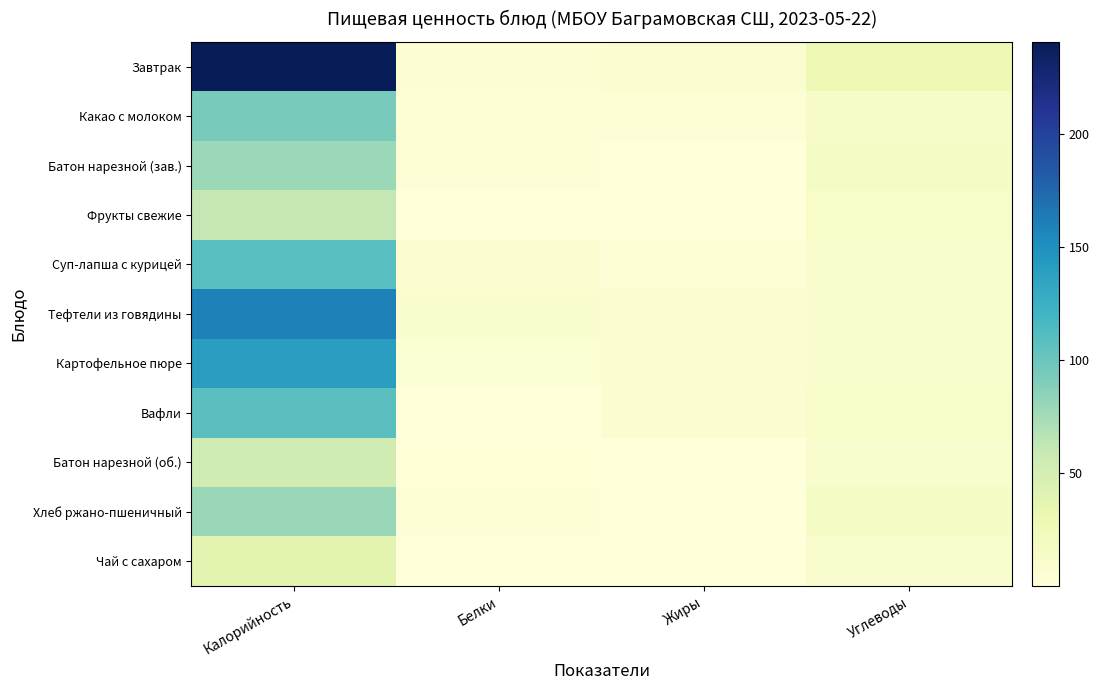

What is the total value across all series at Жиры?

33.7